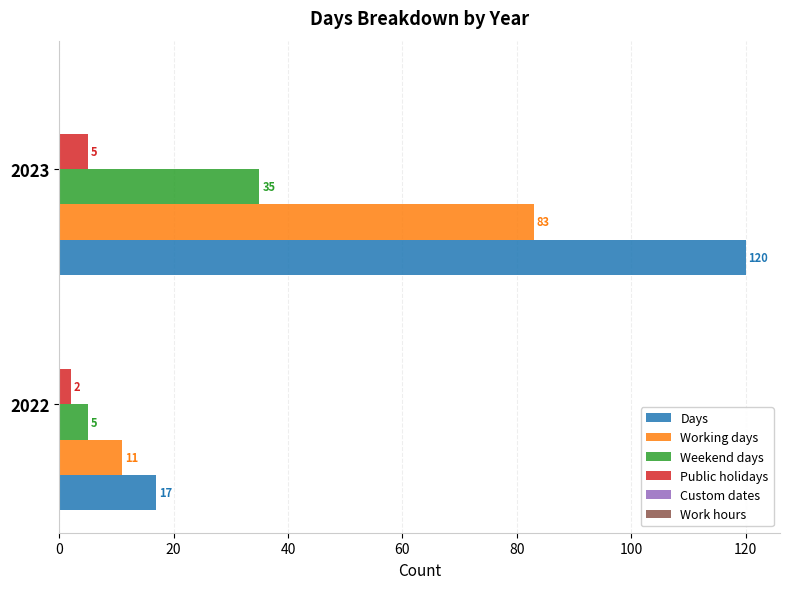

Rank the series by their maximum value, from highest to lowest.

Days, Working days, Weekend days, Public holidays